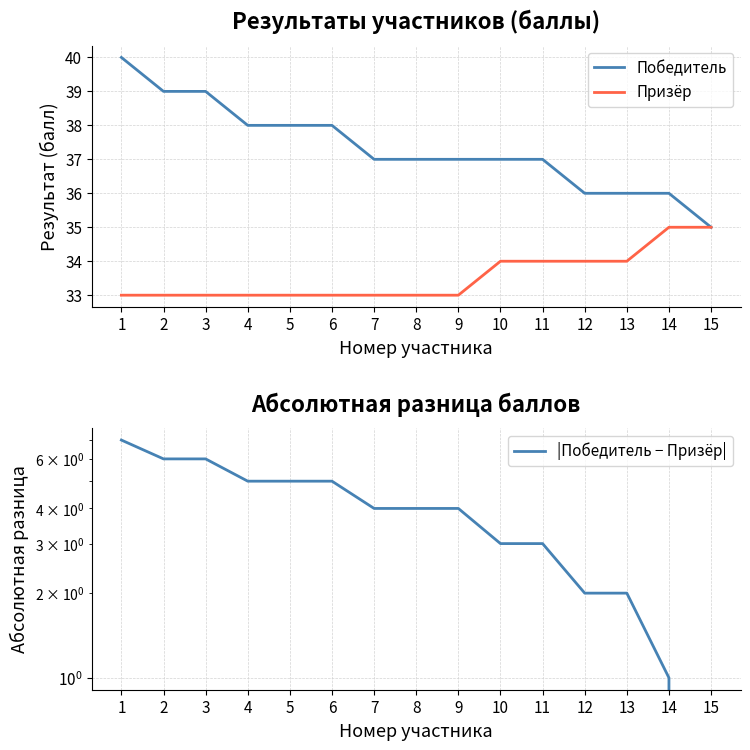

True or false: Призёр has more than 0 points higher than both neighbors.

False